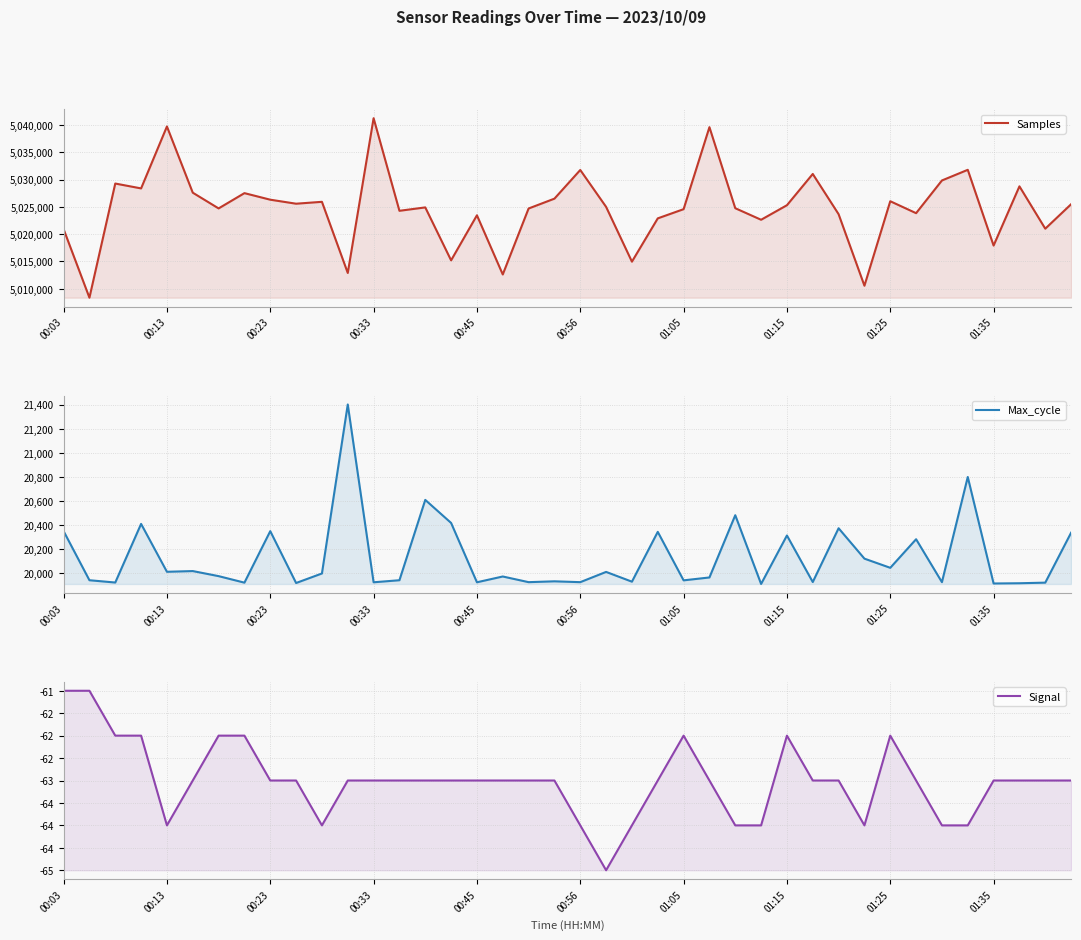

True or false: Signal and Samples cross at least once.

False